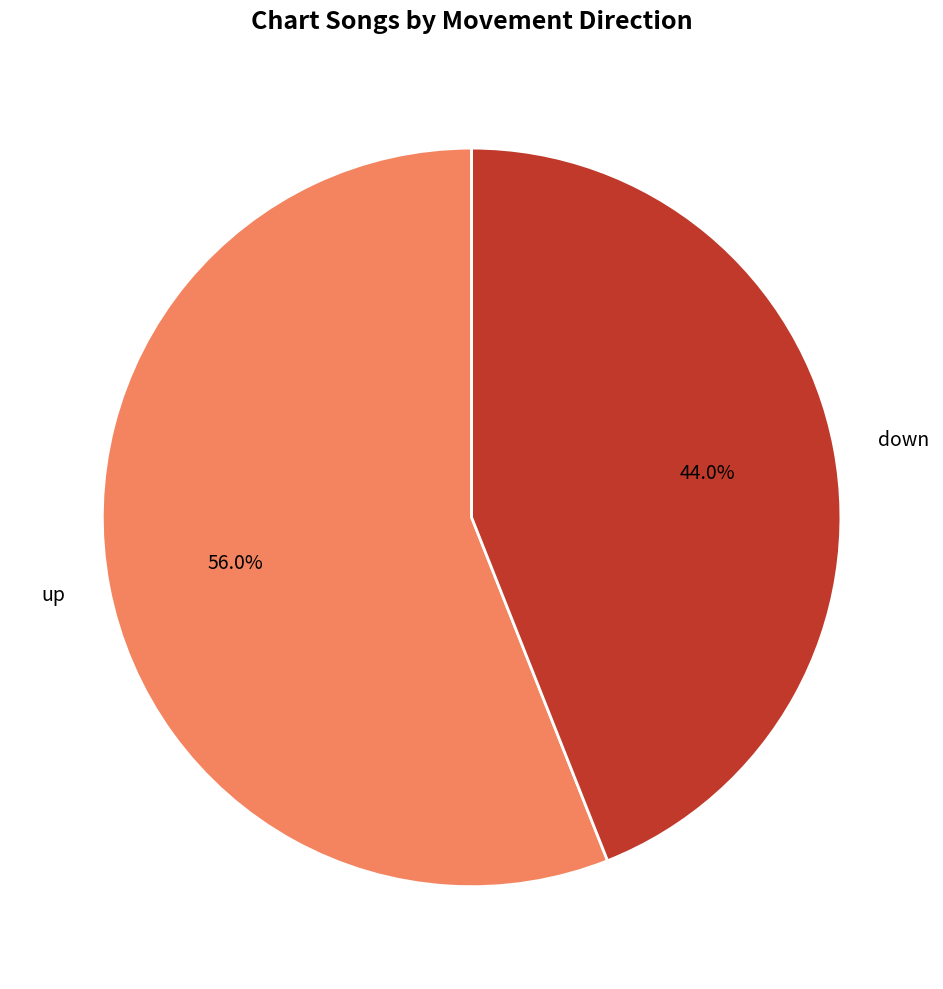

What is the ratio of the value at up to the value at down?

1.3